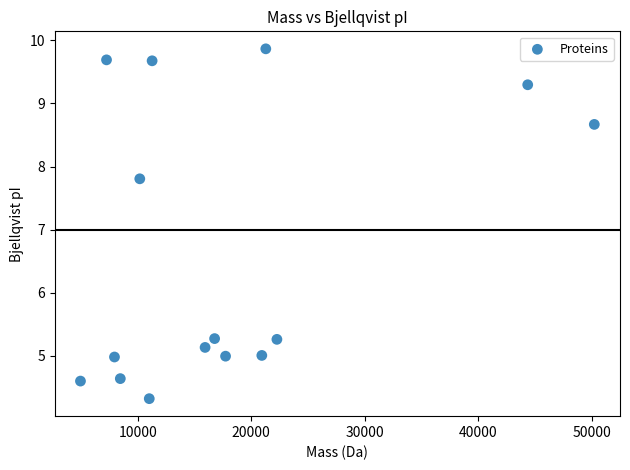

What is the range of X values (max minus min)?

45248.9